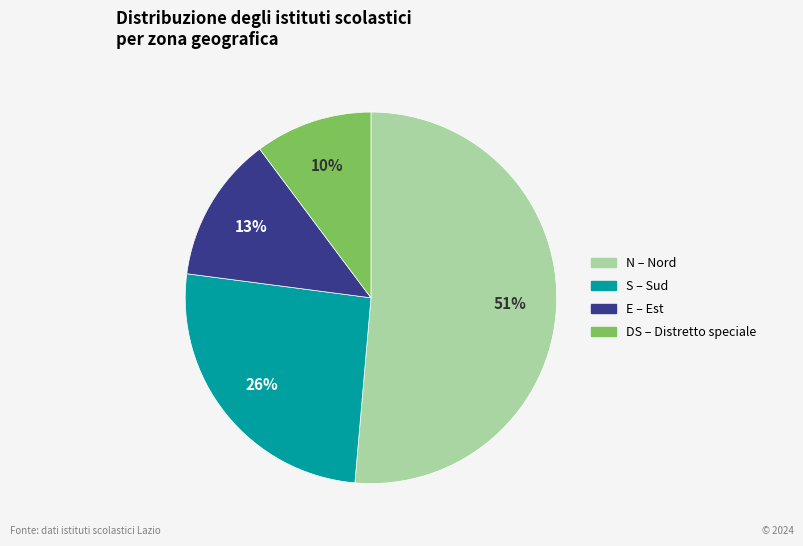

The S slice represents 26% of the pie. True or false?

True